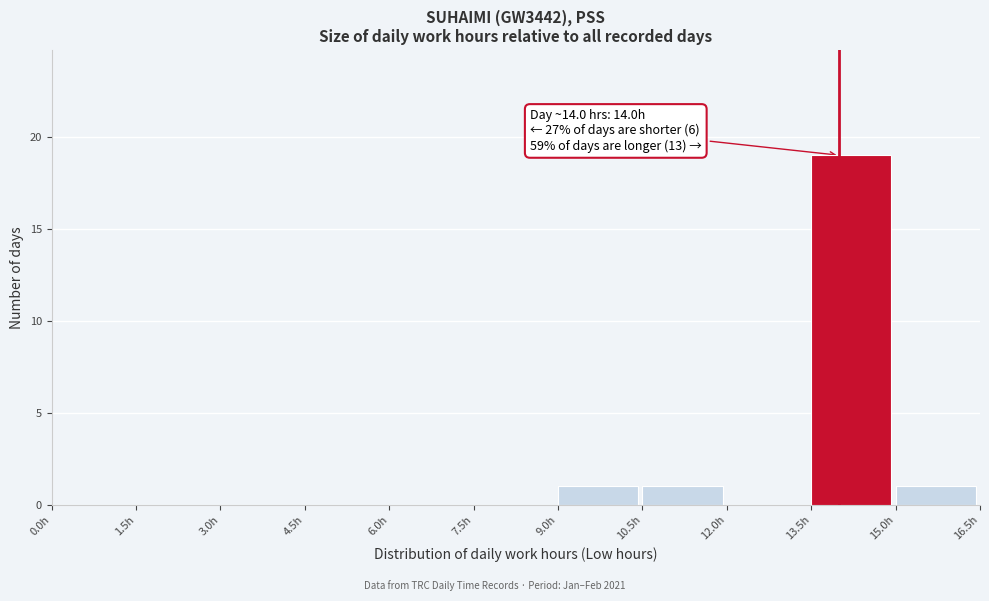

Which range on the x-axis has the tallest bar?

13.5 to 15.0